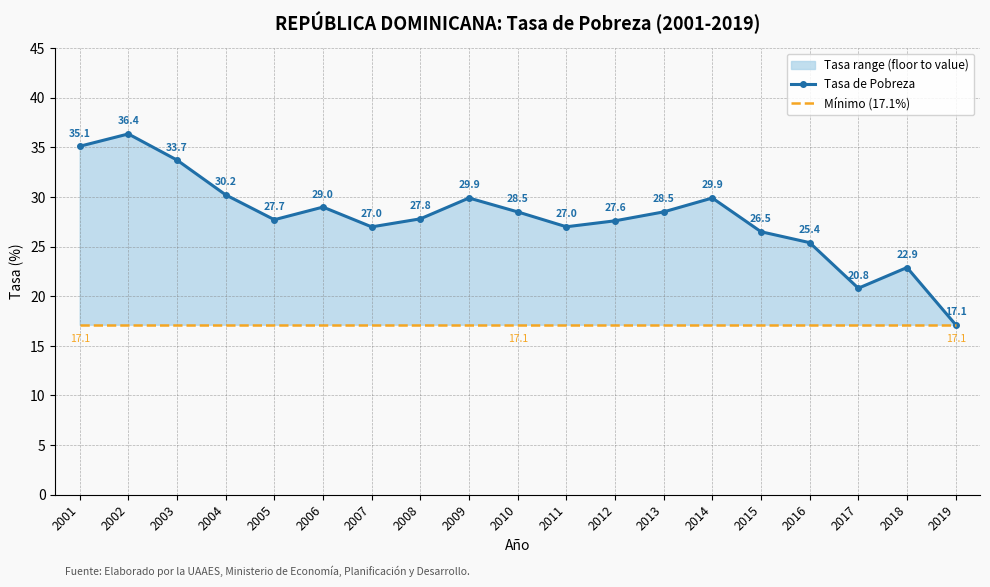

At which category does Tasa de Pobreza reach its first local peak?

2002